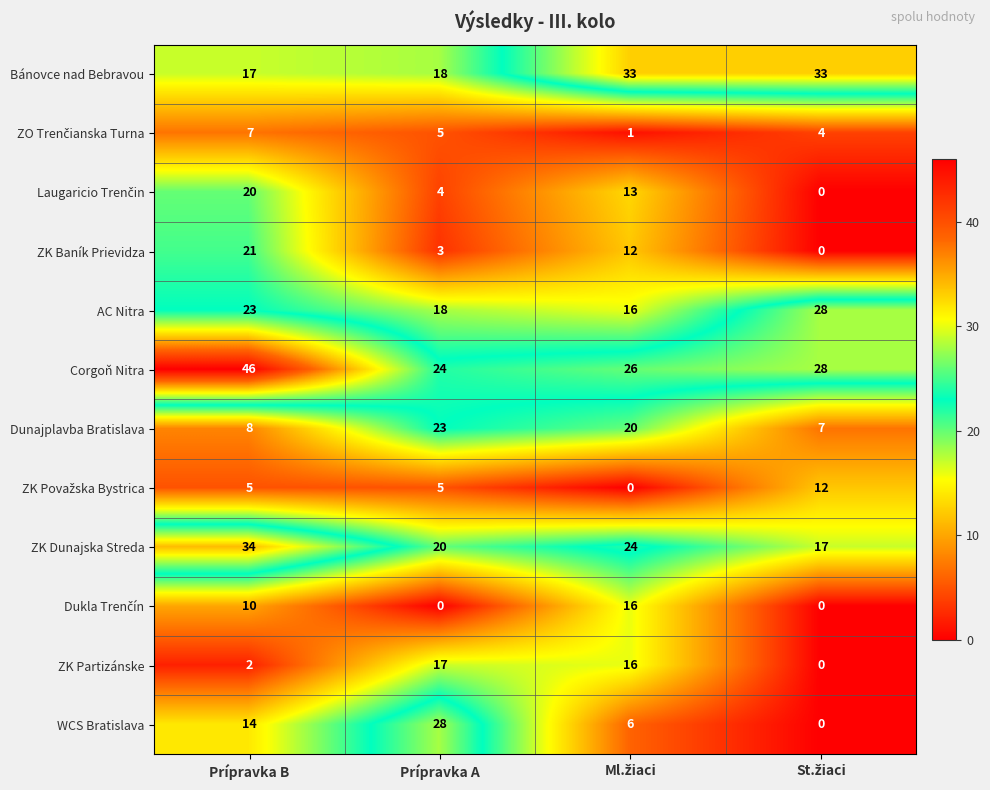

Is it true that AC Nitra equals 18 at Prípravka A?

True